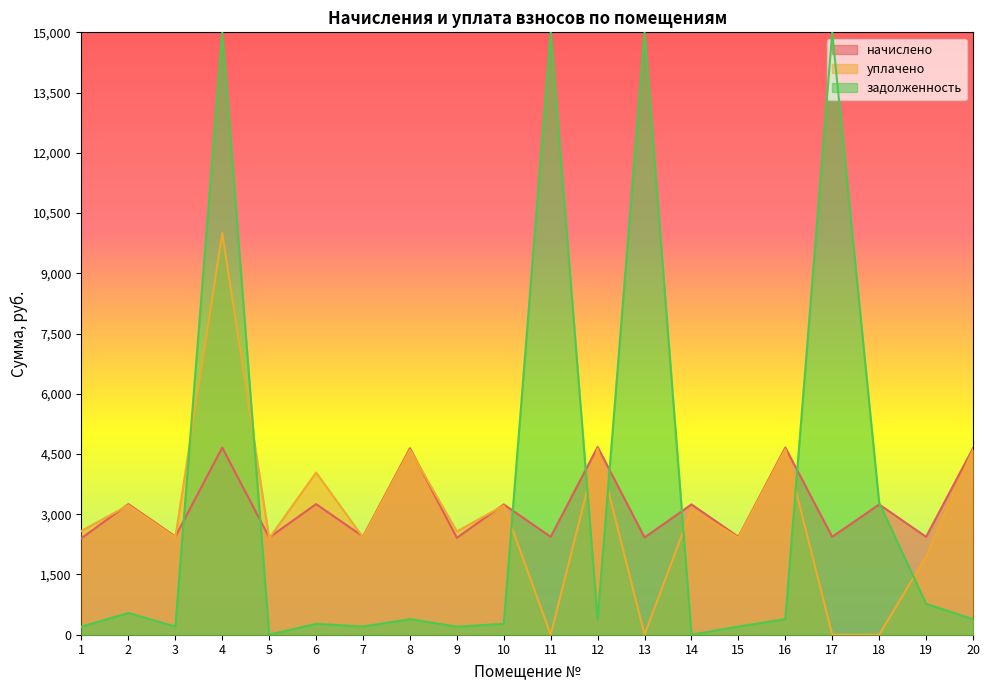

What are all the series names shown in the legend?

начислено, уплачено, задолженность